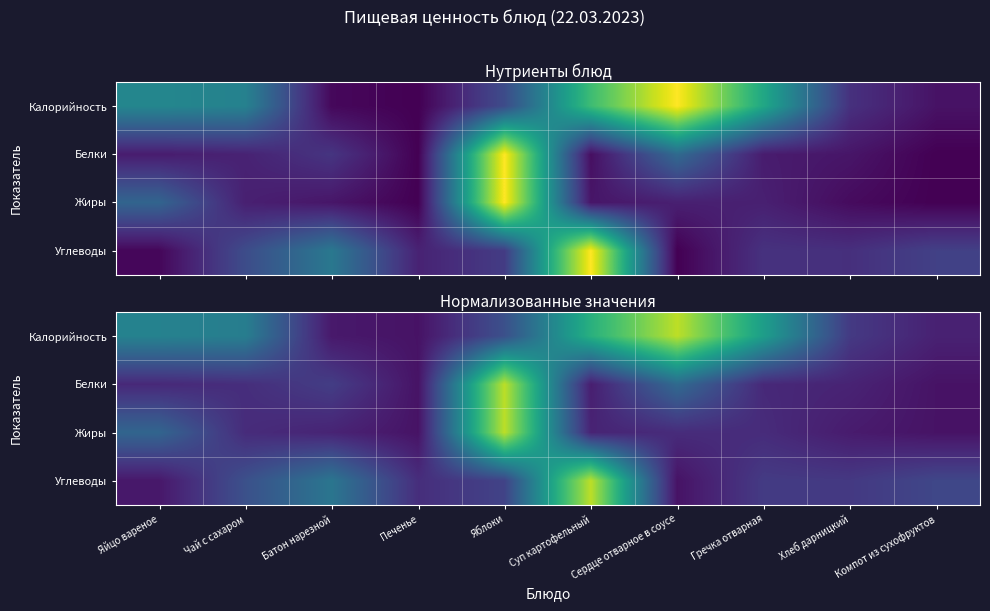

What is the total value across all series at Сердце отварное в соусе?

1.4